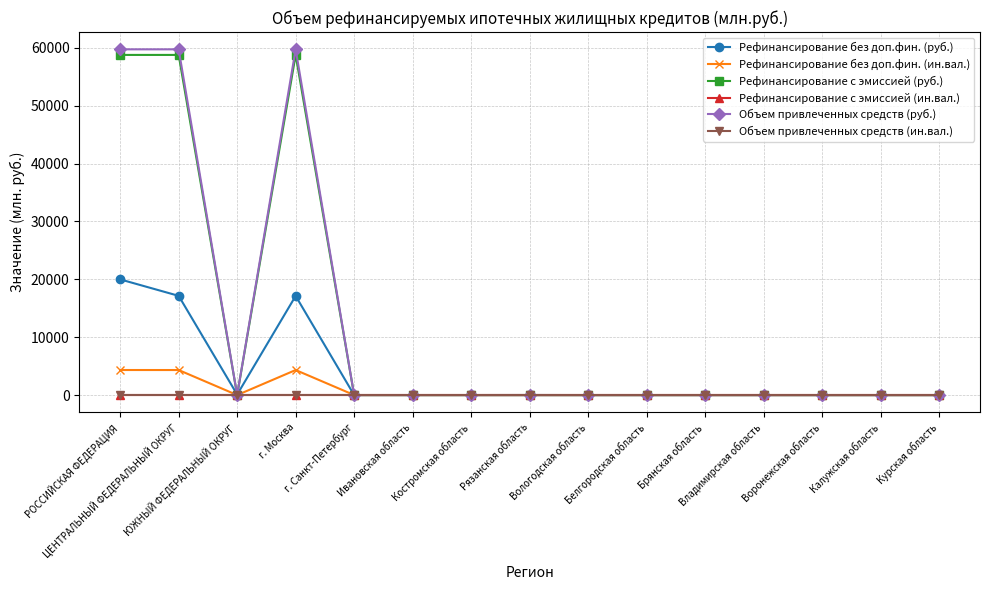

Is this an area chart (filled region under the line)?

No